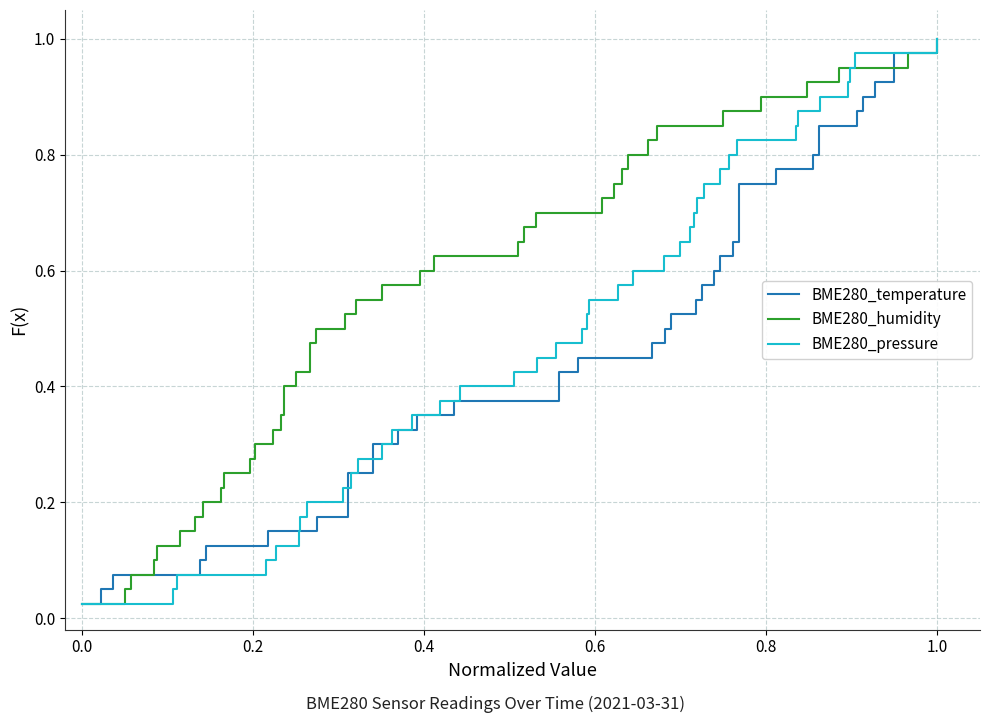

True or false: BME280_temperature and BME280_humidity cross at least once.

False